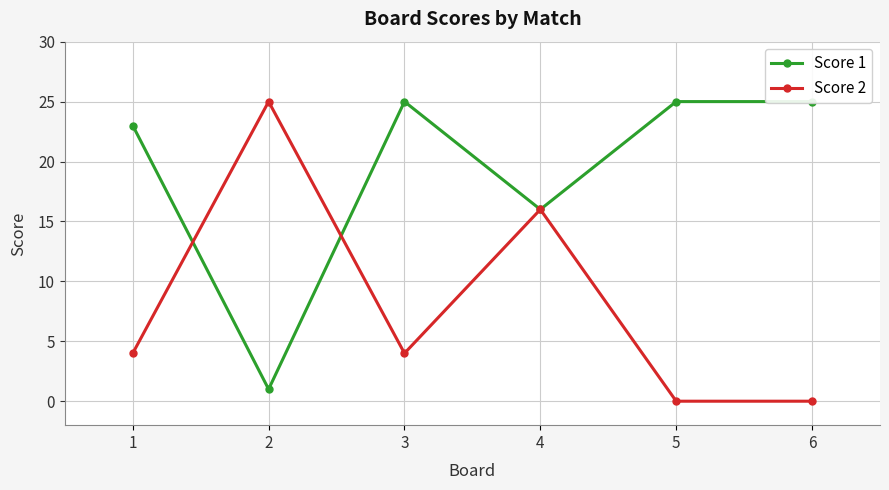

What is the total value across all series at 5?

25